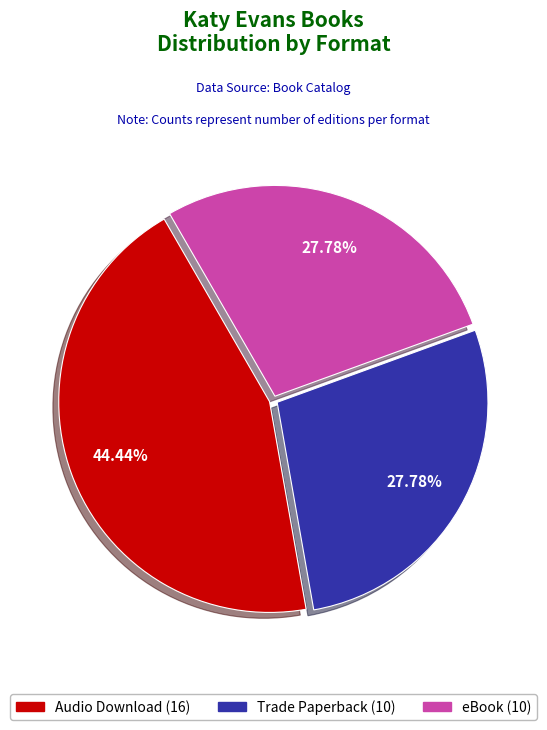

Count the number of slices in the pie.

3